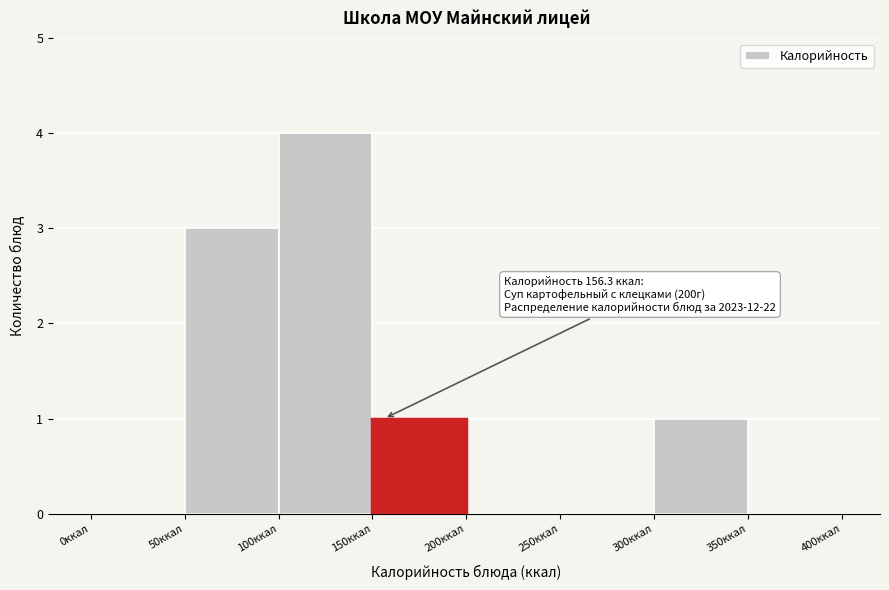

Over which range of the x-axis is the bar tallest?

100 to 150